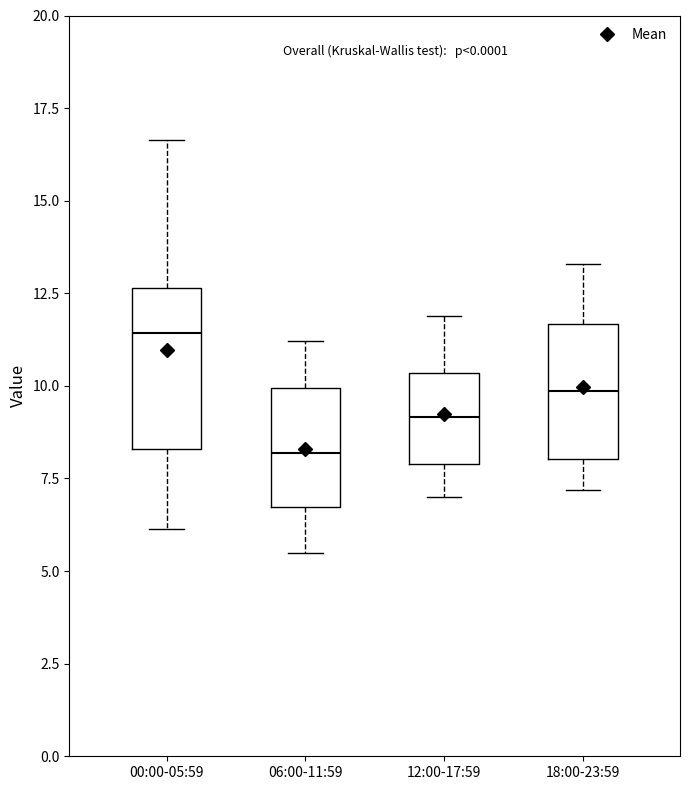

Comparing the boxes themselves (not the whiskers), which one is the tallest?

00:00-05:59